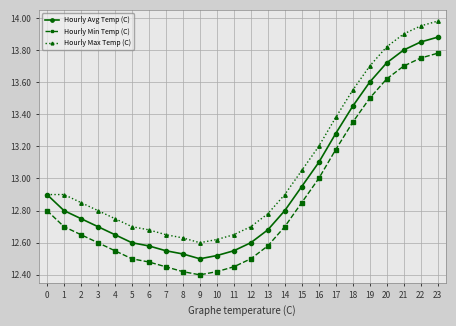

Which series changed the most between 8 and 12?

Hourly Min Temp (C)